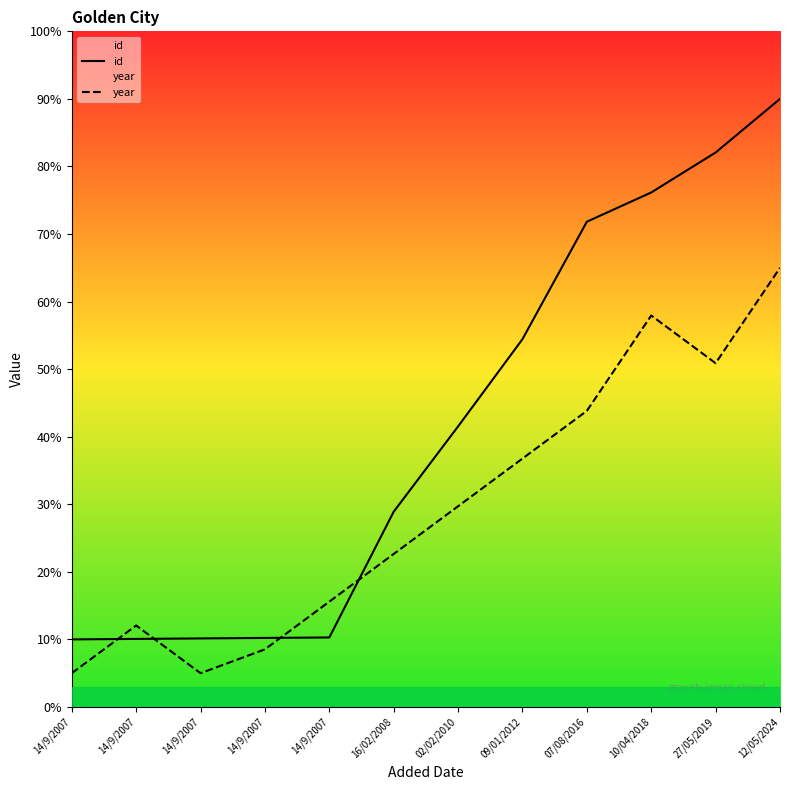

How many values in the id series are below 41?

6